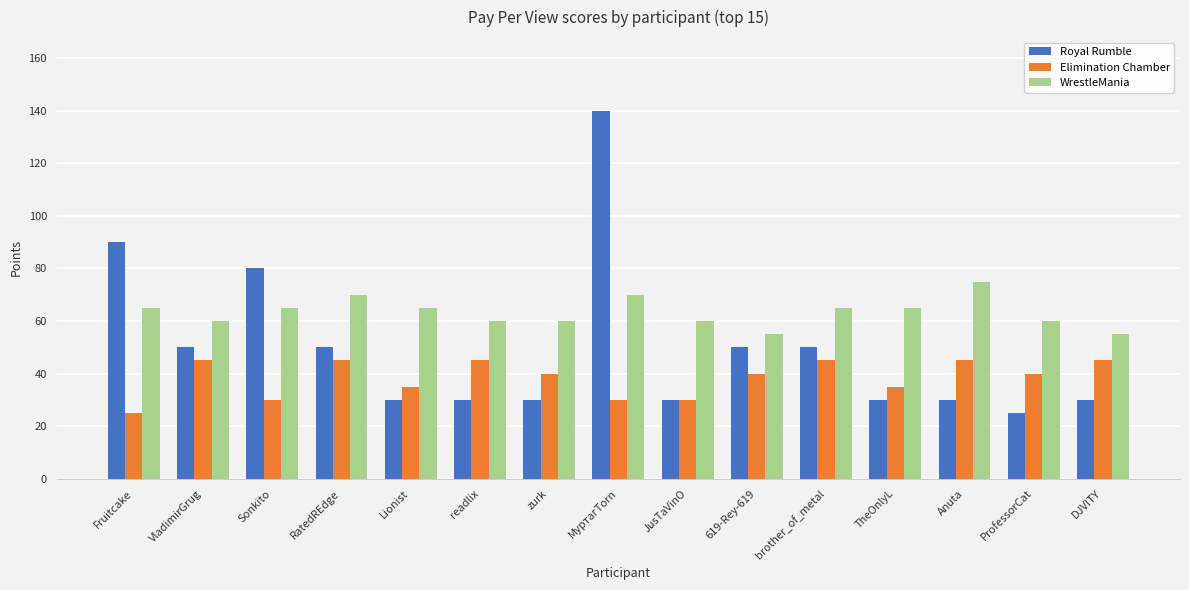

Are the bars horizontal?

No